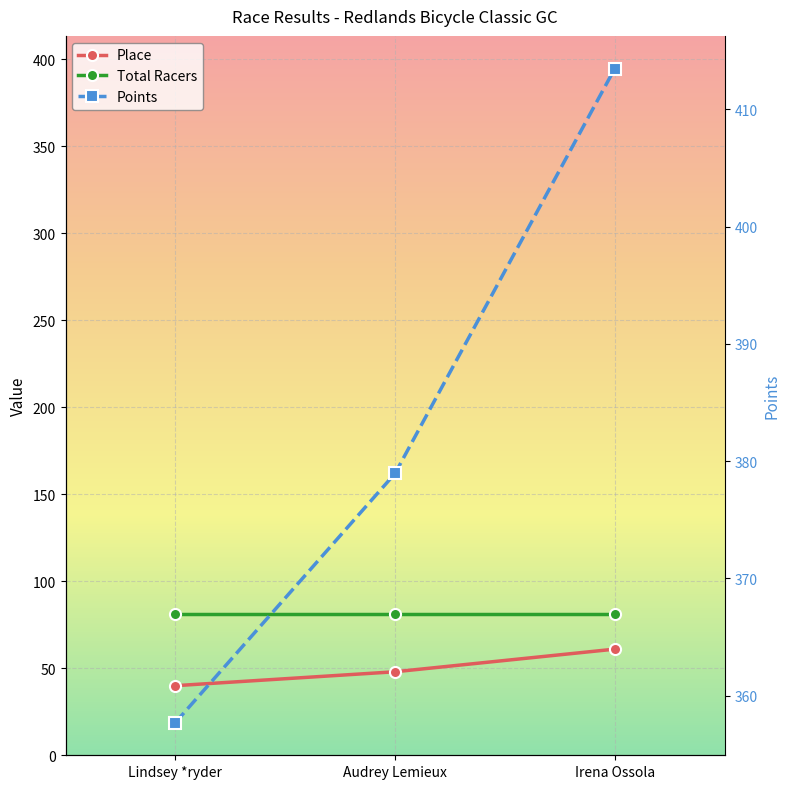

What are all the series names shown in the legend?

Place, Total Racers, Points